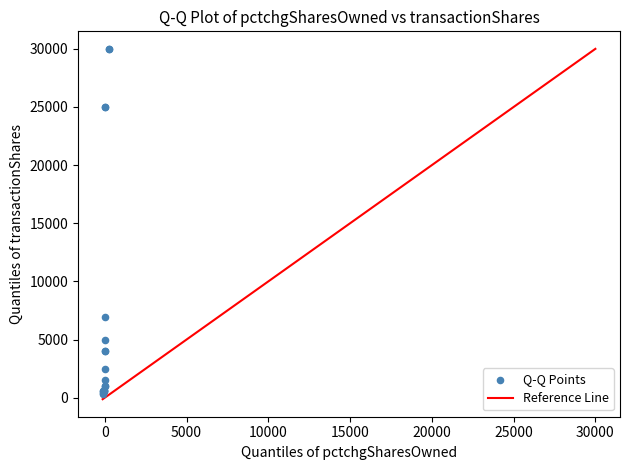

What Y value in the scatter plot is closest to 15150?

6916